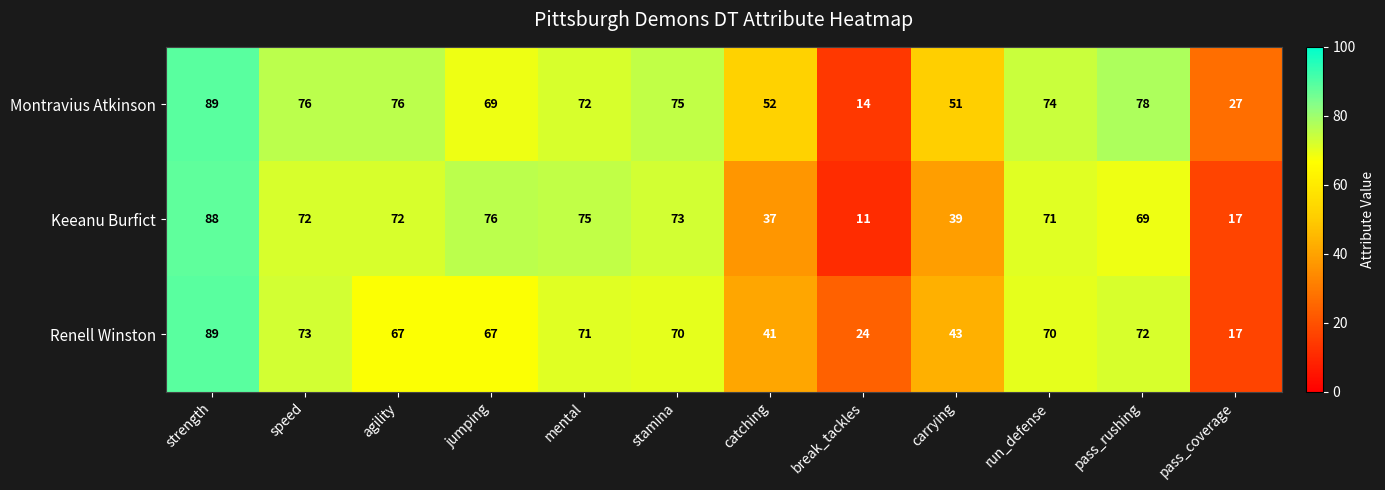

What is the difference between the highest and lowest values at catching?

15